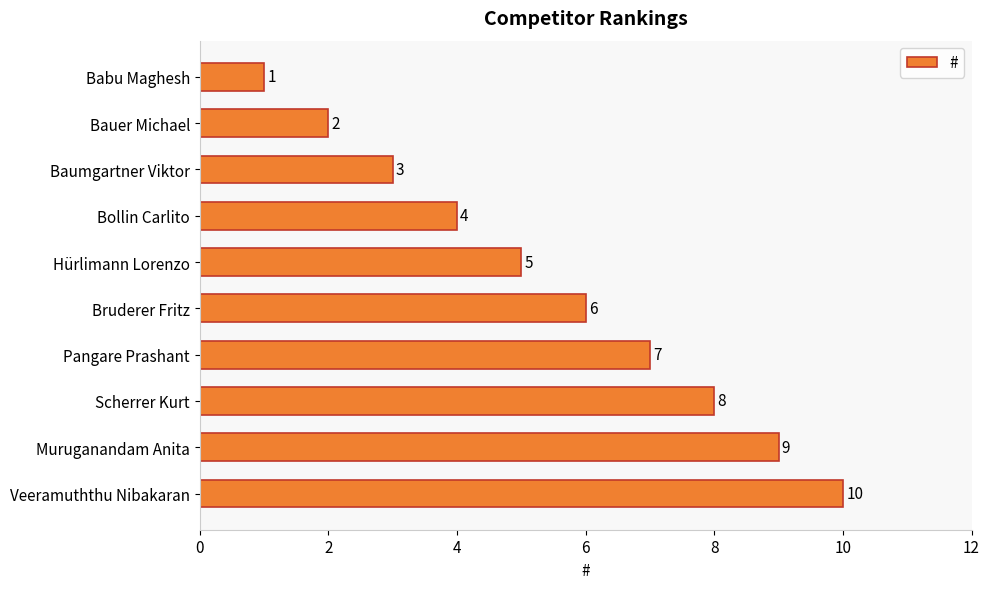

Count the values in the range 3 to 8.

6